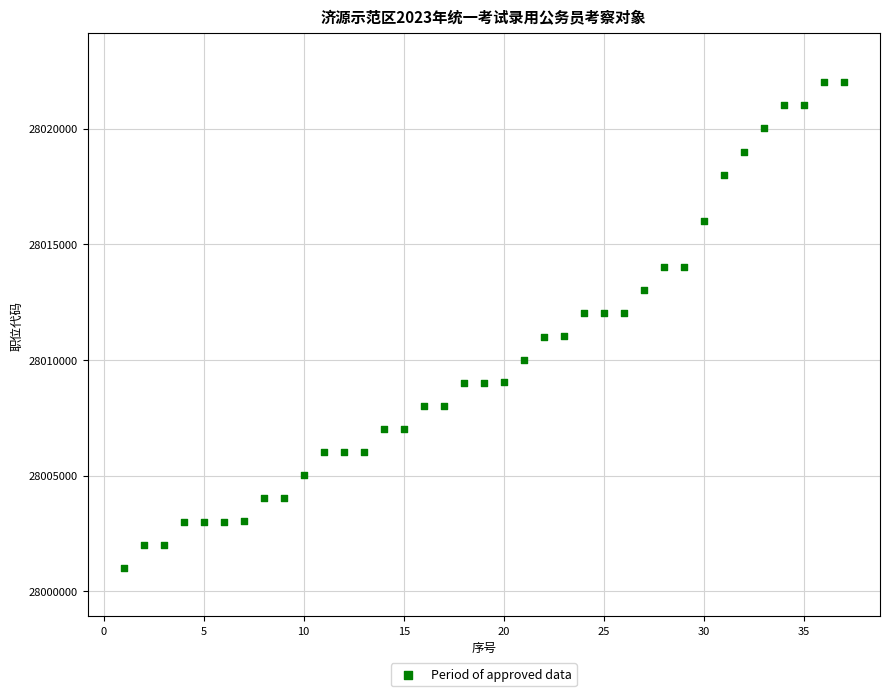

What is the range of X values (max minus min)?

36